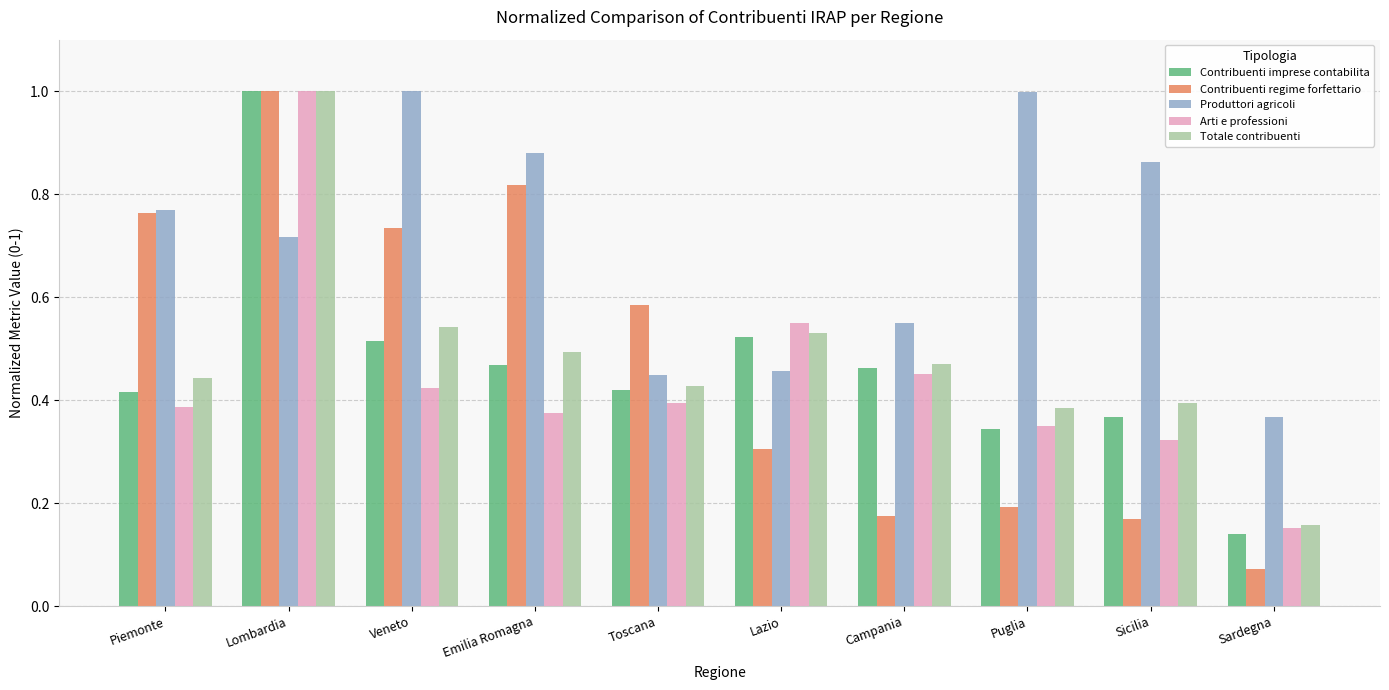

What position from the right is Lazio?

5